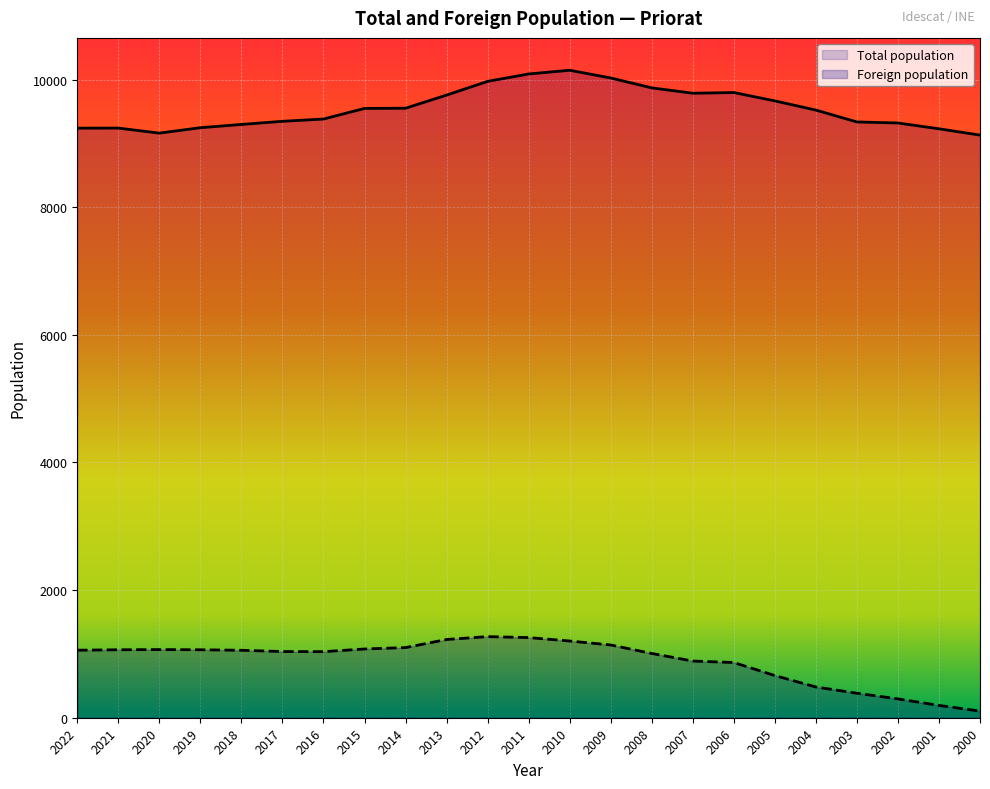

True or false: Foreign population and Total population cross at least once.

False